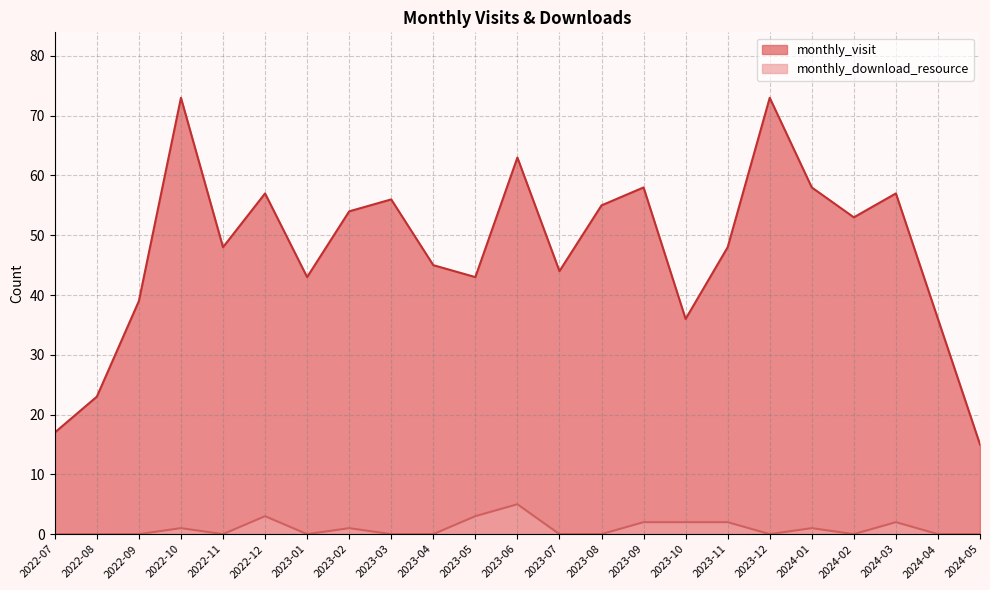

Between 2022-07 and 2024-04, which series saw the biggest shift?

monthly_visit